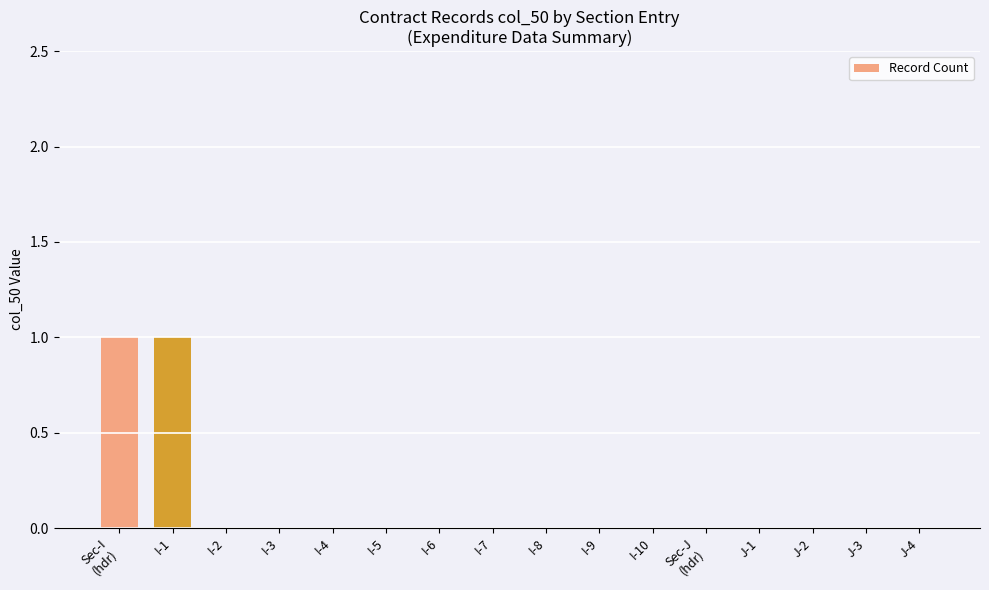

Count the number of data series in this chart.

1